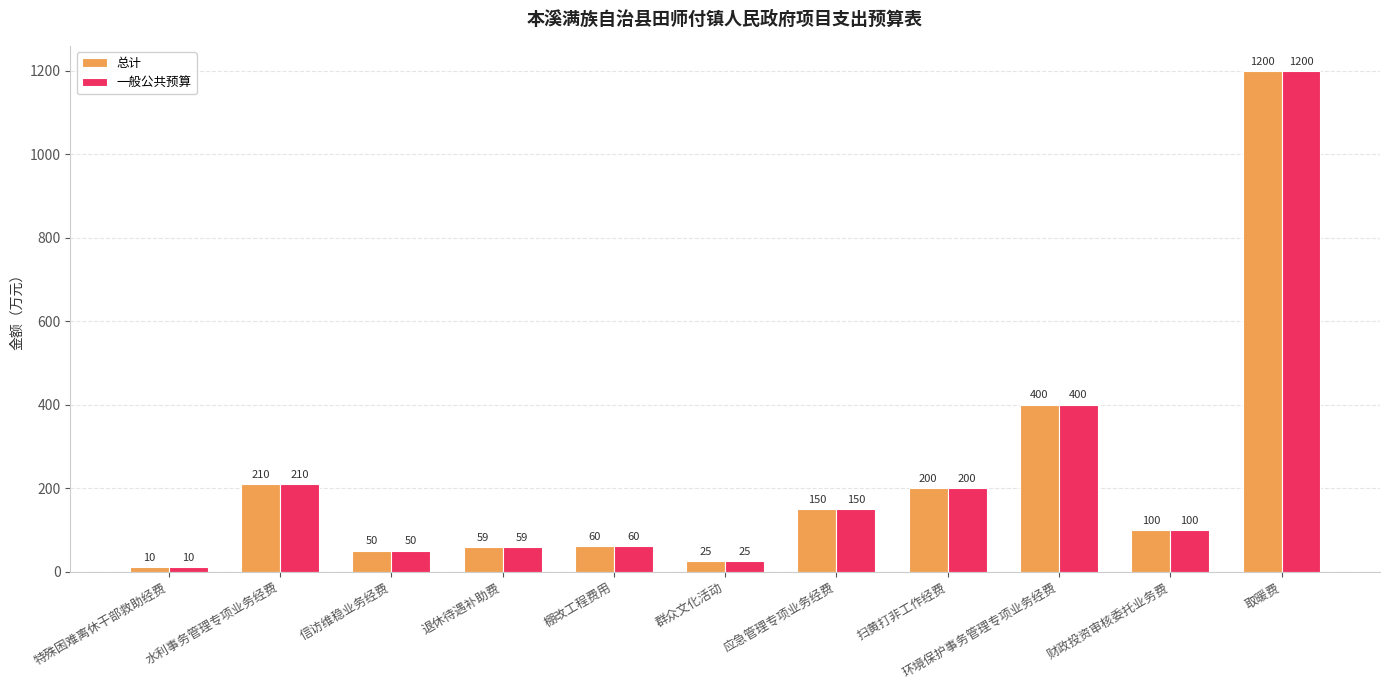

What is the value of the 一般公共预算 bar at the 1st from the left?

10